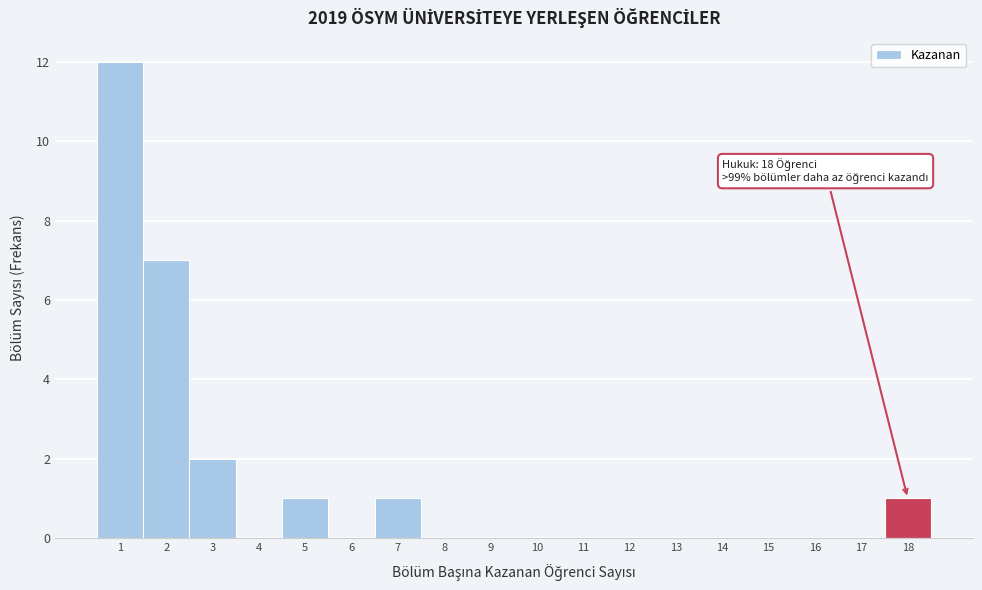

Over which range of the x-axis is the bar tallest?

0.5 to 1.5